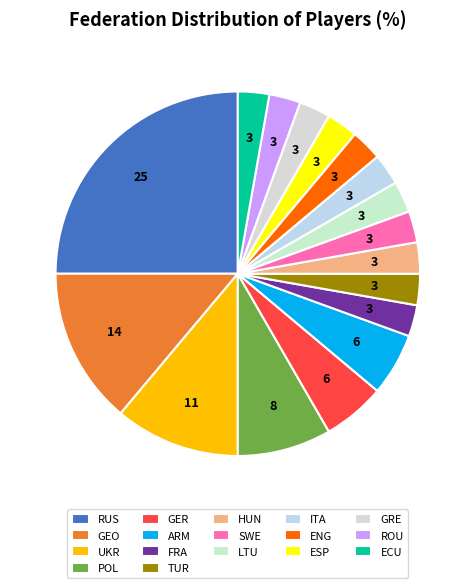

Is there any slice that represents more than half of the pie?

No